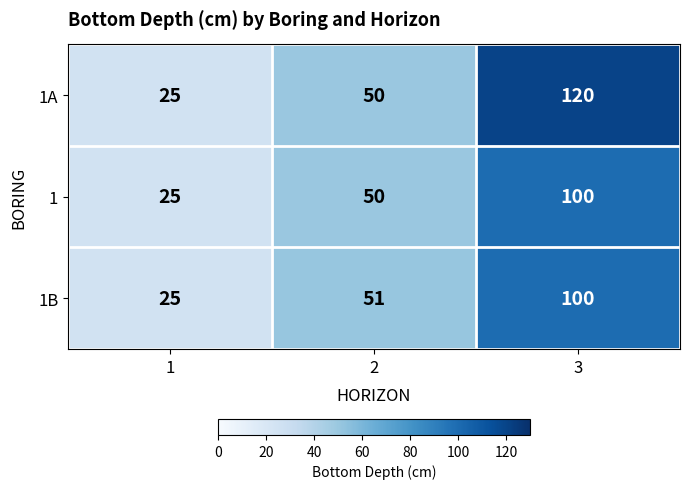

What is the maximum value for 1A?

120